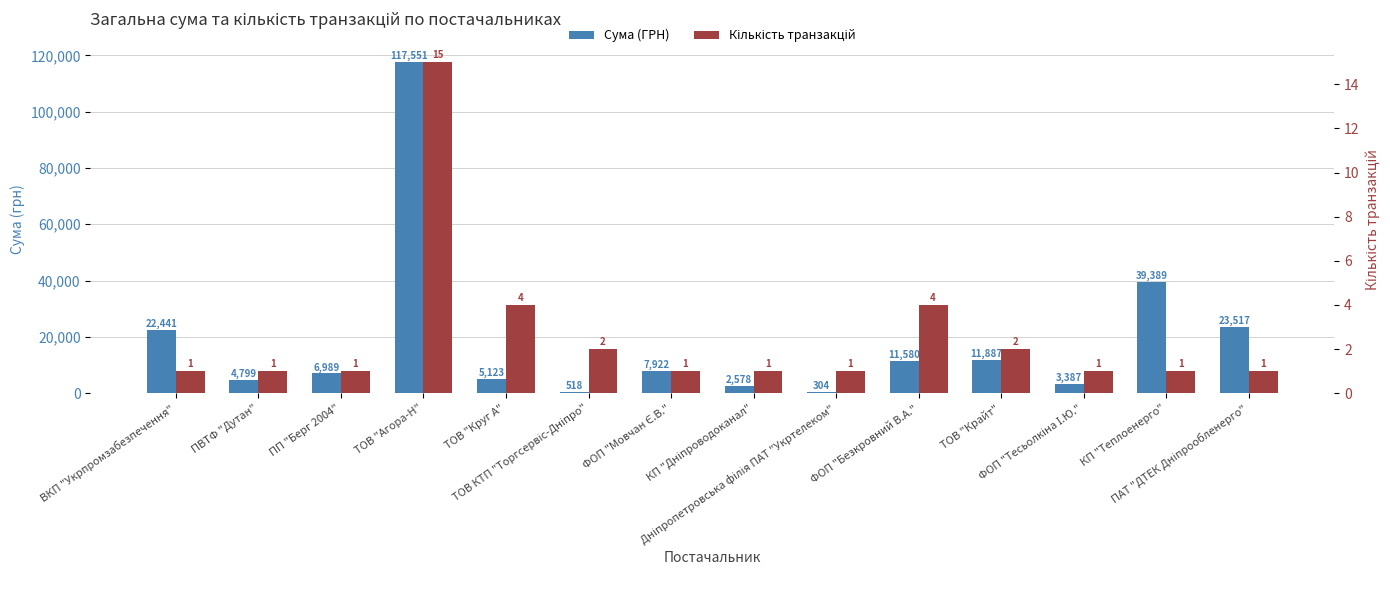

Which series has the widest spread of values?

Сума (ГРН)